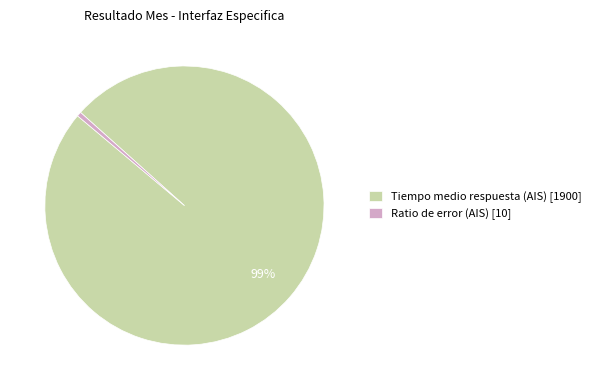

Is it true that Tiempo medio respuesta (AIS) is 89% of the pie?

False